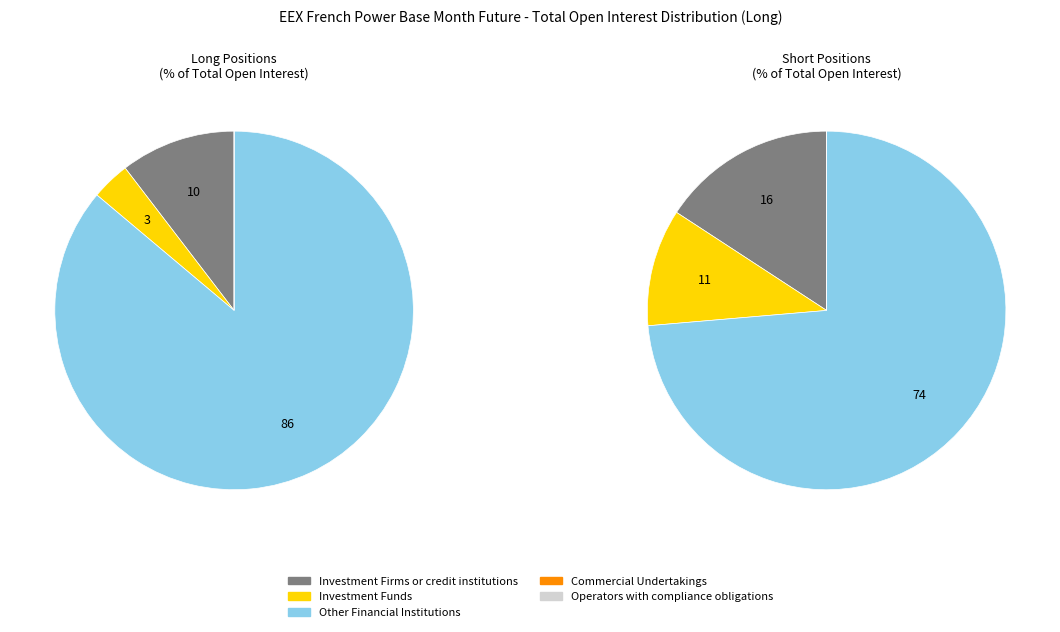

What is the largest slice in the pie chart?

Other Financial Institutions